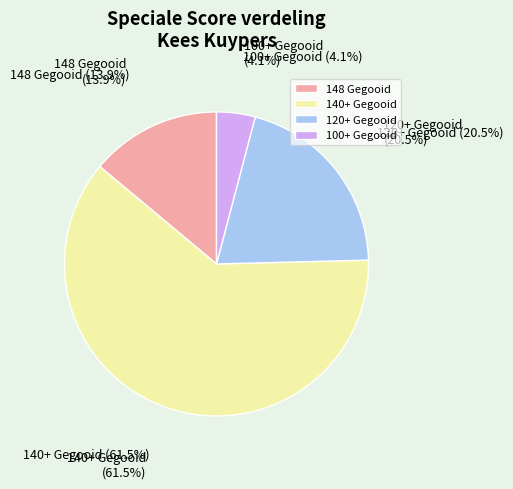

What portion of the pie excludes 148 Gegooid?

86.1%